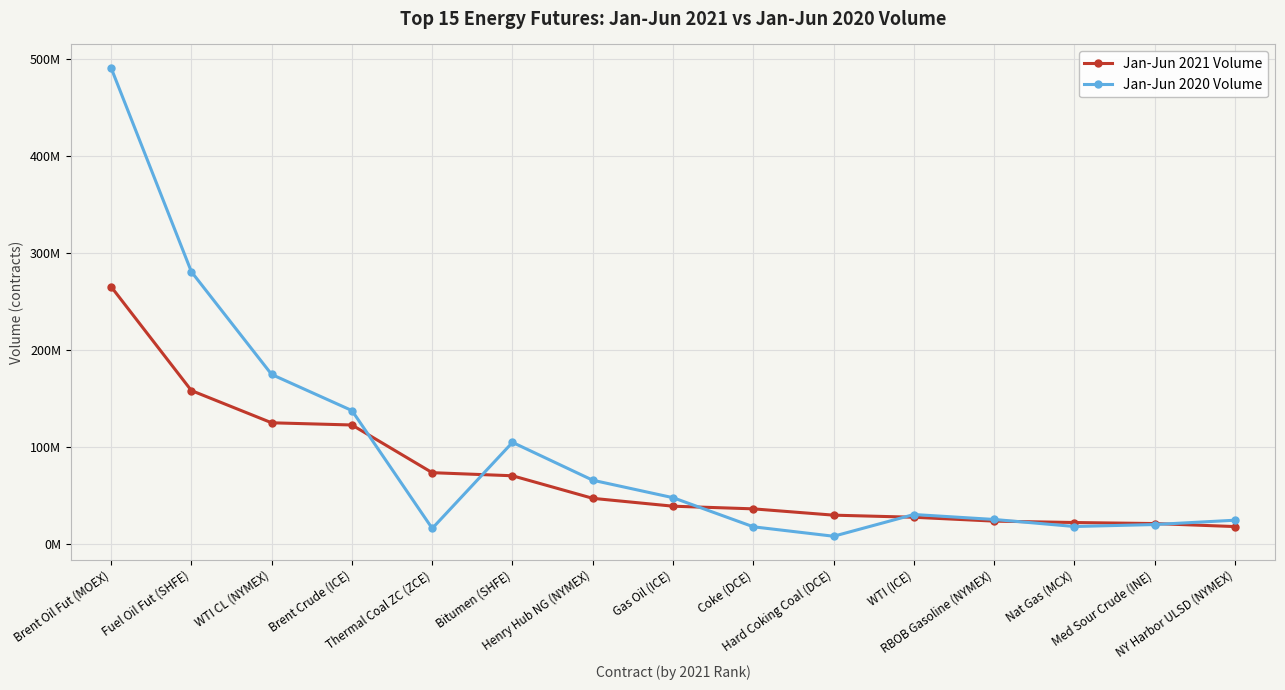

Reading left to right, what are all the values shown in this chart?

Jan-Jun 2021 Volume: Brent Oil Fut (MOEX)=265329196	Fuel Oil Fut (SHFE)=158406858	WTI CL (NYMEX)=125227794	Brent Crude (ICE)=122969575	Thermal Coal ZC (ZCE)=73885384	Bitumen (SHFE)=70703929	Henry Hub NG (NYMEX)=47477882	Gas Oil (ICE)=39385156	Coke (DCE)=36652725	Hard Coking Coal (DCE)=30162526	WTI (ICE)=28001419	RBOB Gasoline (NYMEX)=24022874	Nat Gas (MCX)=22587362	Med Sour Crude (INE)=21523237	NY Harbor ULSD (NYMEX)=18411016
Jan-Jun 2020 Volume: Brent Oil Fut (MOEX)=490537128	Fuel Oil Fut (SHFE)=280694398	WTI CL (NYMEX)=174968437	Brent Crude (ICE)=137808480	Thermal Coal ZC (ZCE)=16514197	Bitumen (SHFE)=105070167	Henry Hub NG (NYMEX)=66108965	Gas Oil (ICE)=48125479	Coke (DCE)=18184220	Hard Coking Coal (DCE)=8455122	WTI (ICE)=30830432	RBOB Gasoline (NYMEX)=25719960	Nat Gas (MCX)=18478670	Med Sour Crude (INE)=20509702	NY Harbor ULSD (NYMEX)=24963433